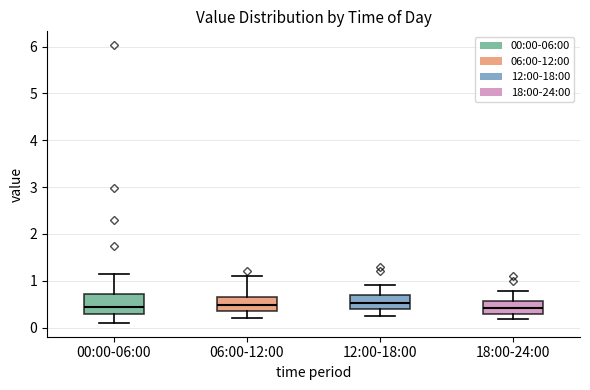

Reading left to right, transcribe this box plot: for each box, give where its median line is, the range the box spans, and where its two whiskers end, as read against the y-axis. The values are not printed on the chart, so give them approximately, as read against the axis.

00:00-06:00: median 0.4, box 0.3 to 0.7, whiskers 0.1 to 1.2
06:00-12:00: median 0.5, box 0.4 to 0.7, whiskers 0.2 to 1.1
12:00-18:00: median 0.5, box 0.4 to 0.7, whiskers 0.3 to 0.9
18:00-24:00: median 0.4, box 0.3 to 0.6, whiskers 0.2 to 0.8